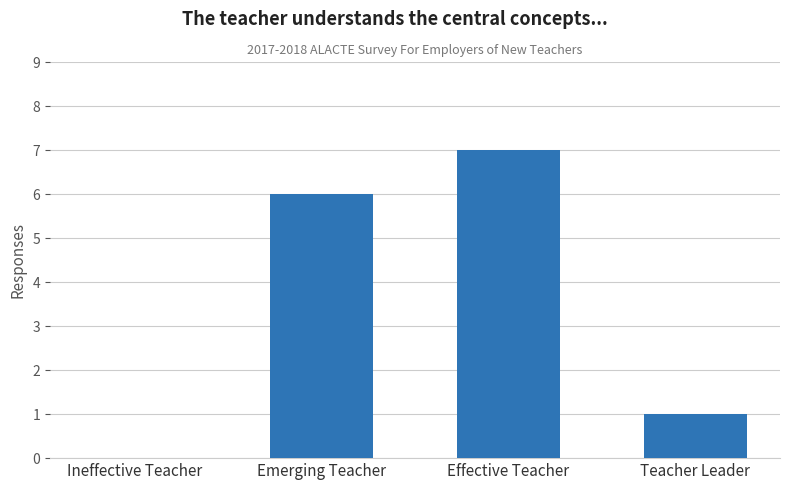

What is the sum of the values at Ineffective Teacher and Teacher Leader?

1